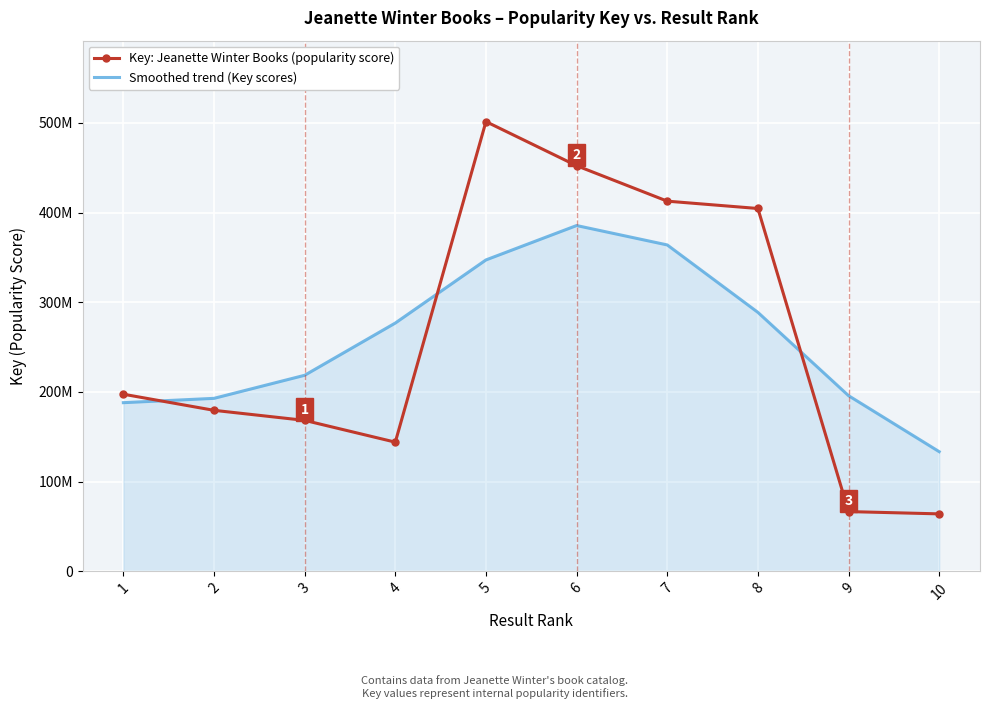

How many interior local peaks does the Smoothed trend (Key scores) series have?

1